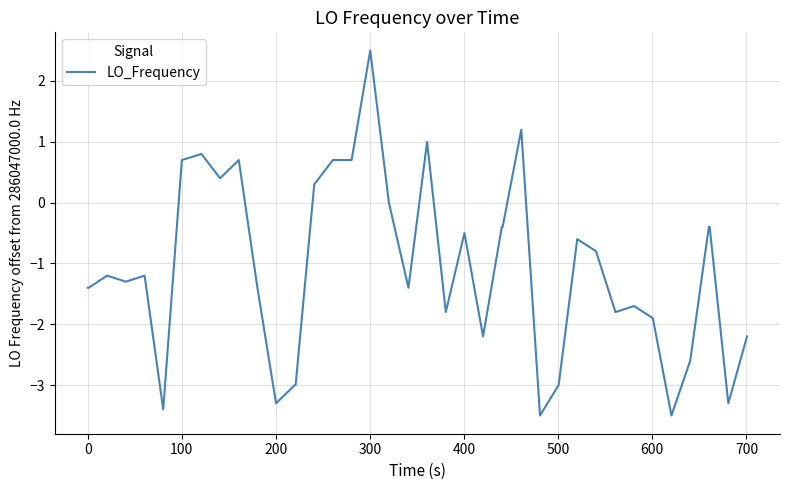

What is the smallest value displayed?

-3.5